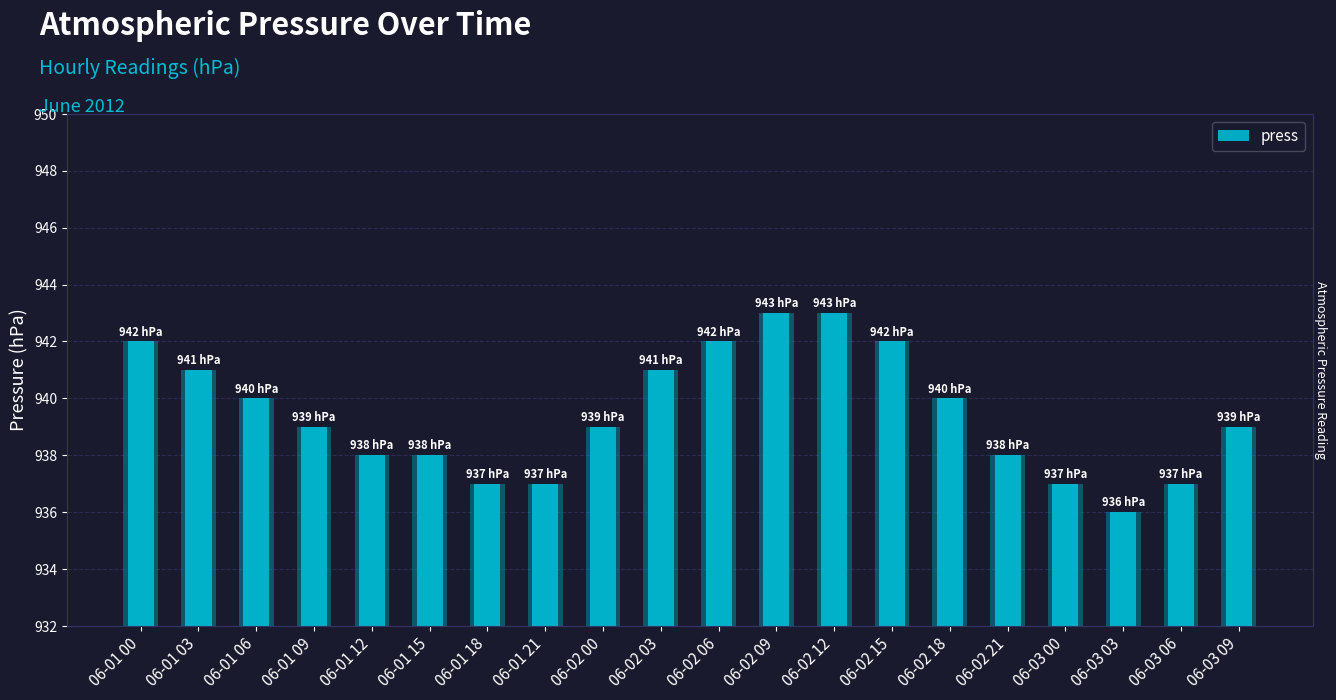

What is the difference between the maximum and minimum values?

7